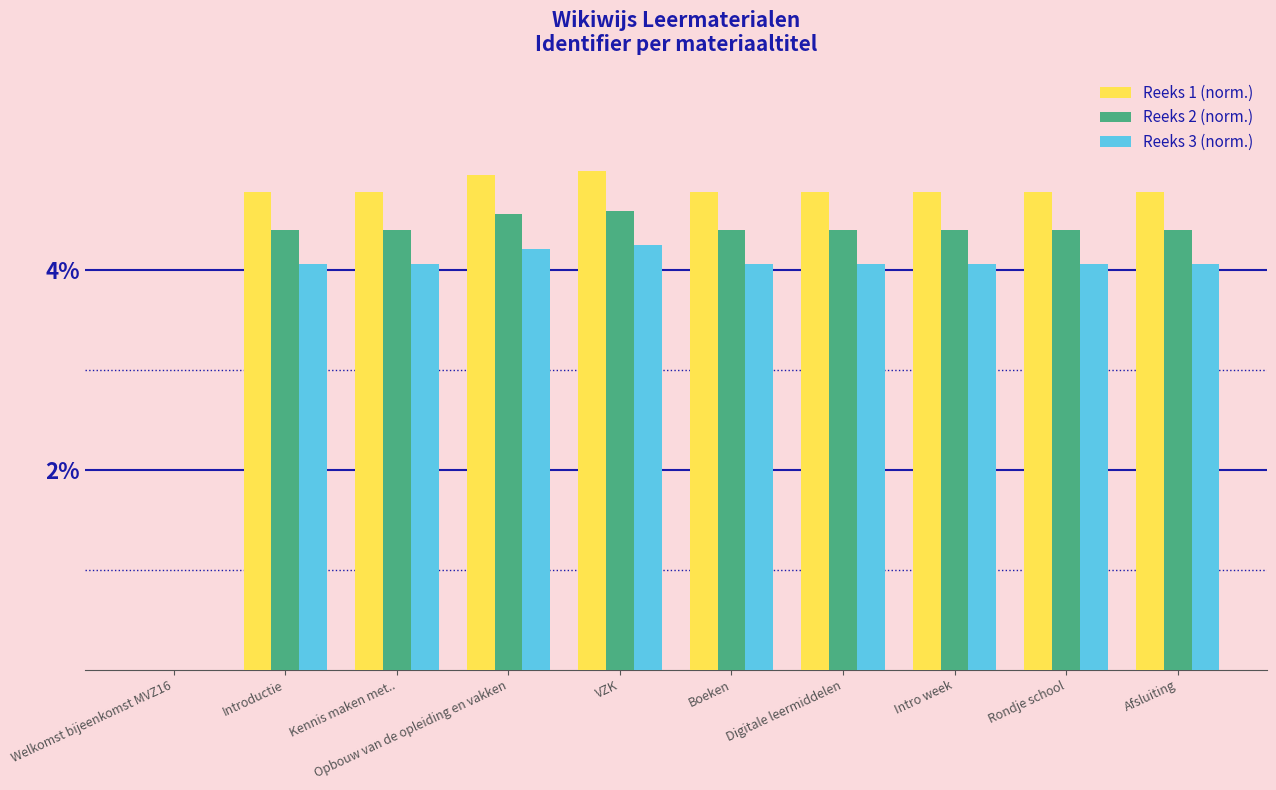

Which series has the largest total across all categories?

Reeks 1 (norm.)